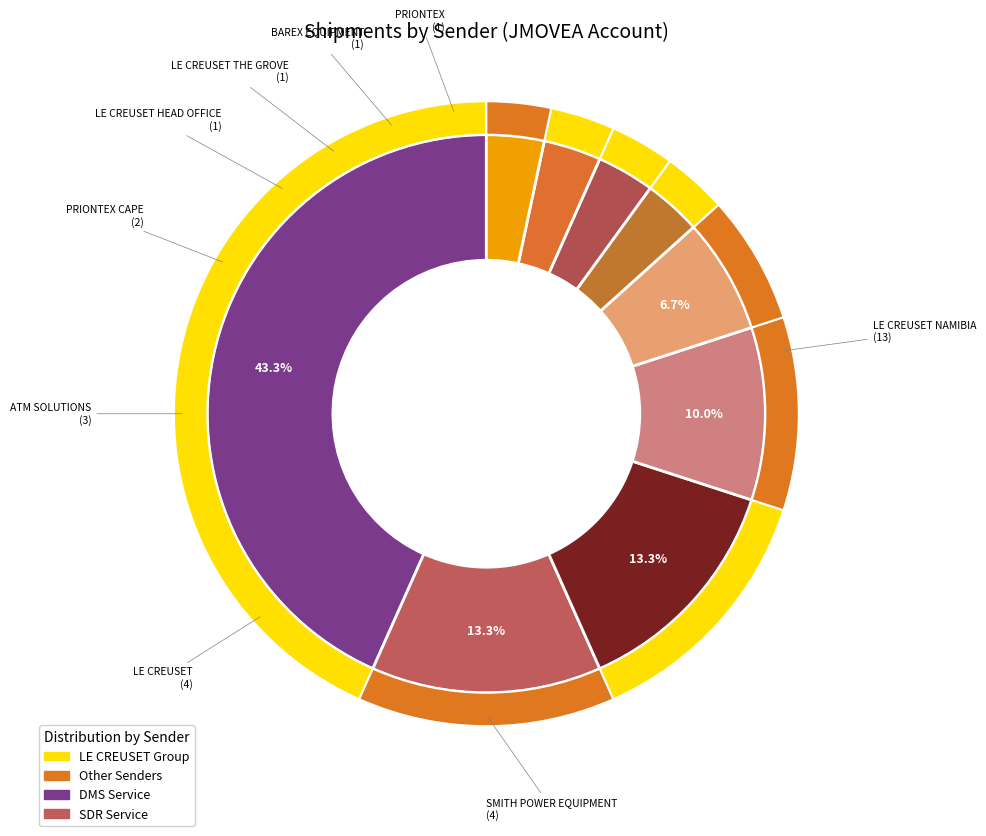

To the nearest percent, what percentage of the pie is PRIONTEX?

3%